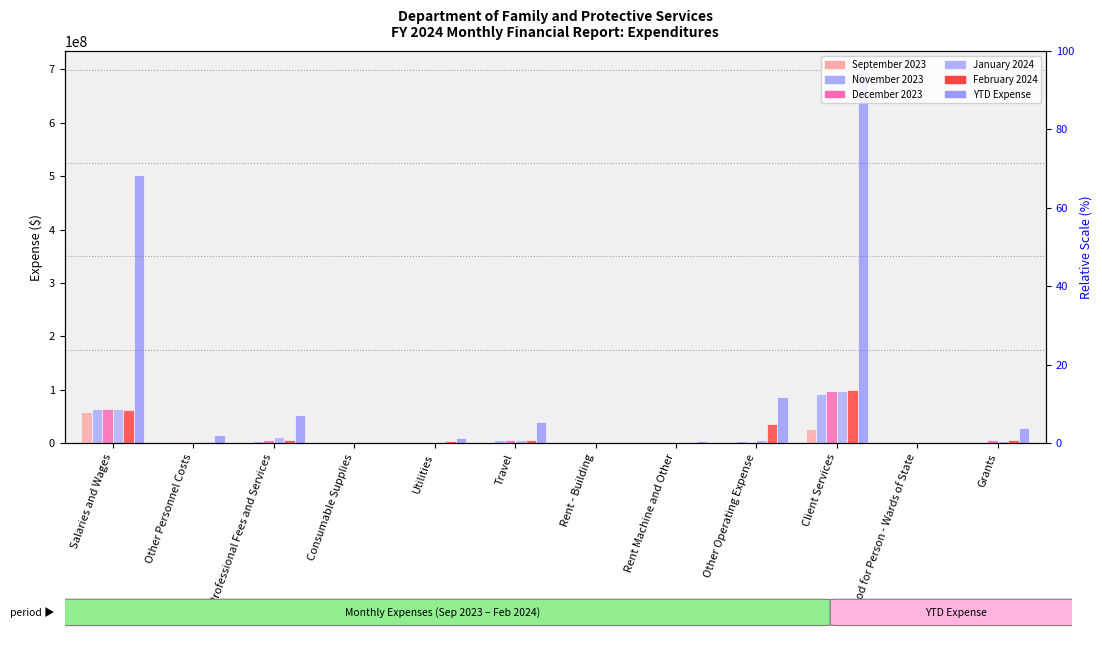

The January 2024 series shows 100564215.6 at Salaries and Wages. True or false?

False